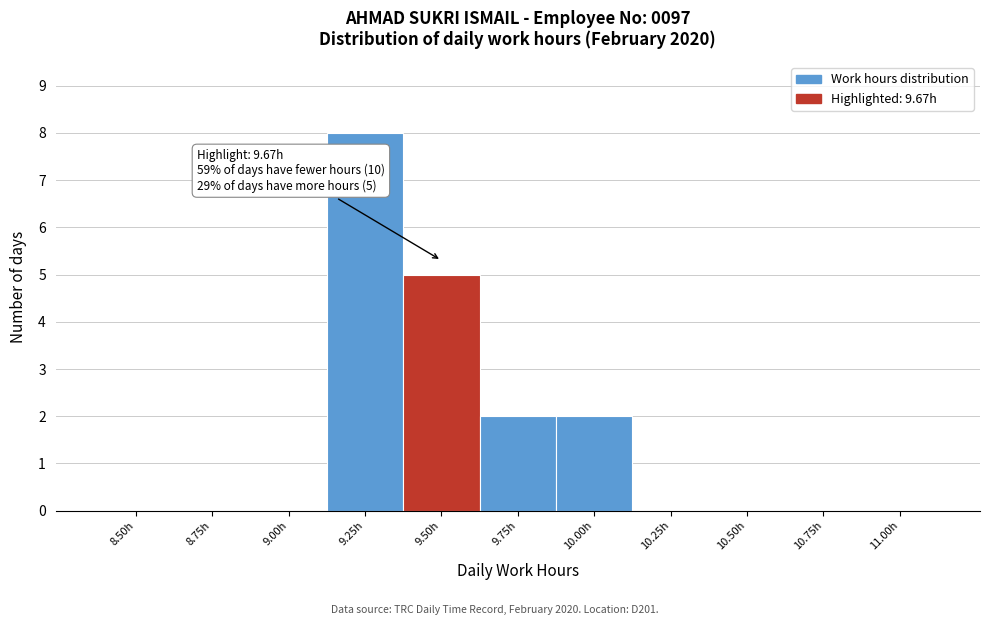

Reading left to right, list all the values displayed in this chart.

8.50h=0	8.75h=0	9.00h=0	9.25h=8	9.50h=5	9.75h=2	10.00h=2	10.25h=0	10.50h=0	10.75h=0	11.00h=0